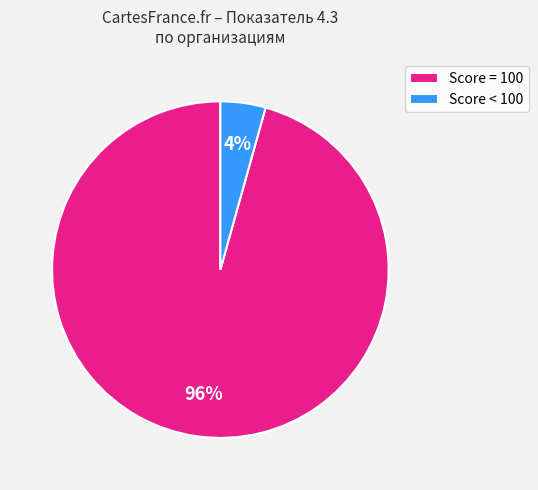

Which slice represents more than half of the pie?

Score = 100